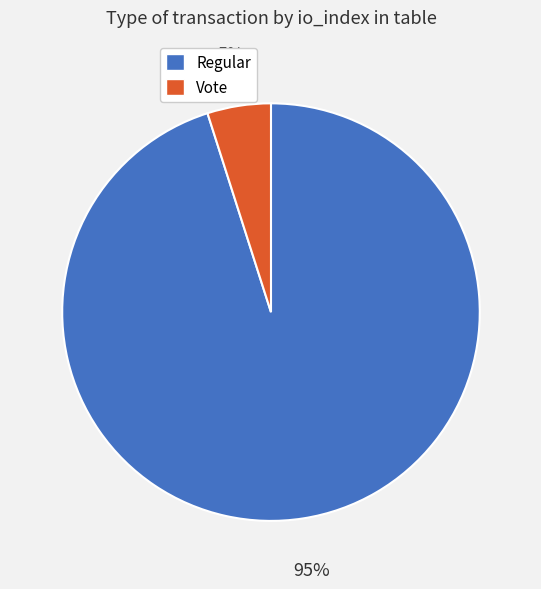

To the nearest percent, what is the average slice percentage?

50%